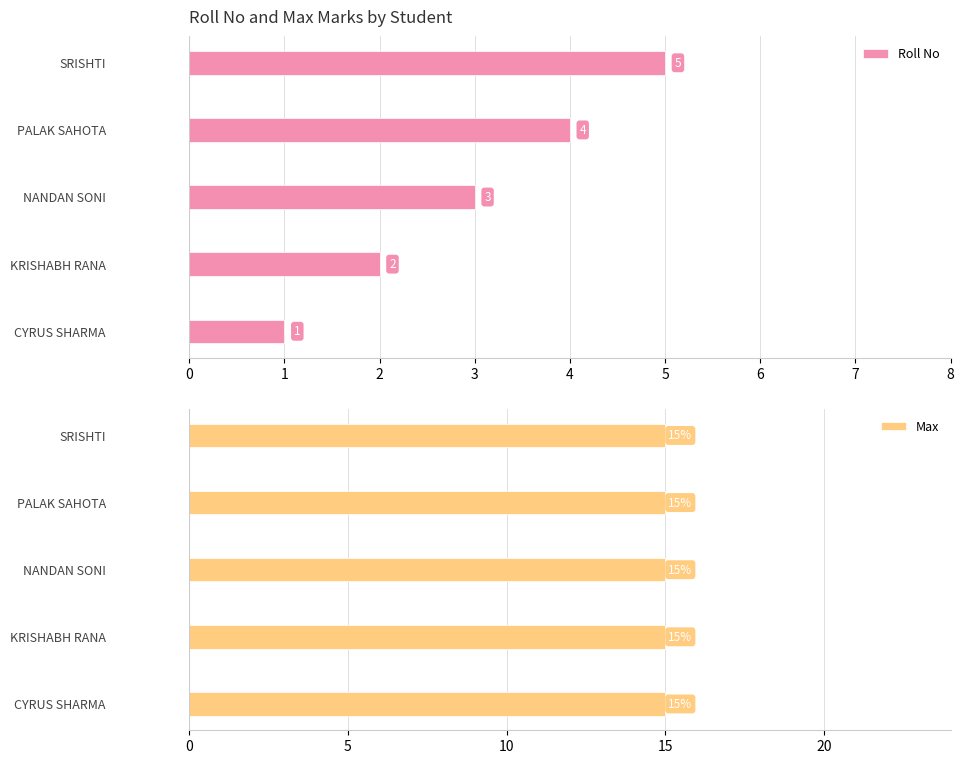

The value of Roll No at KRISHABH RANA is 2. True or false?

True